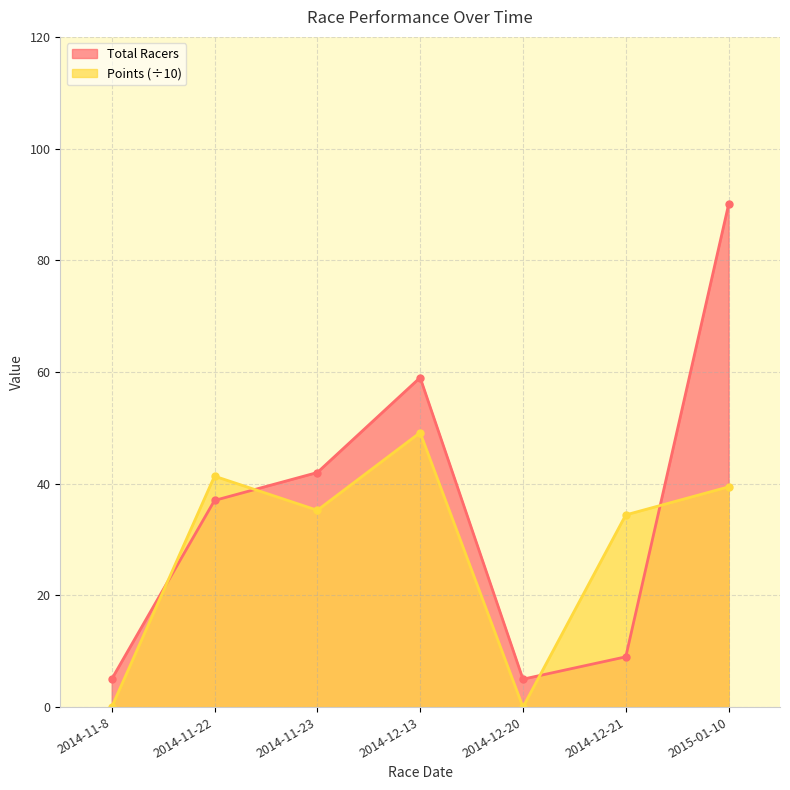

What is the difference between the maximum and minimum values in the Total Racers series?

85.0